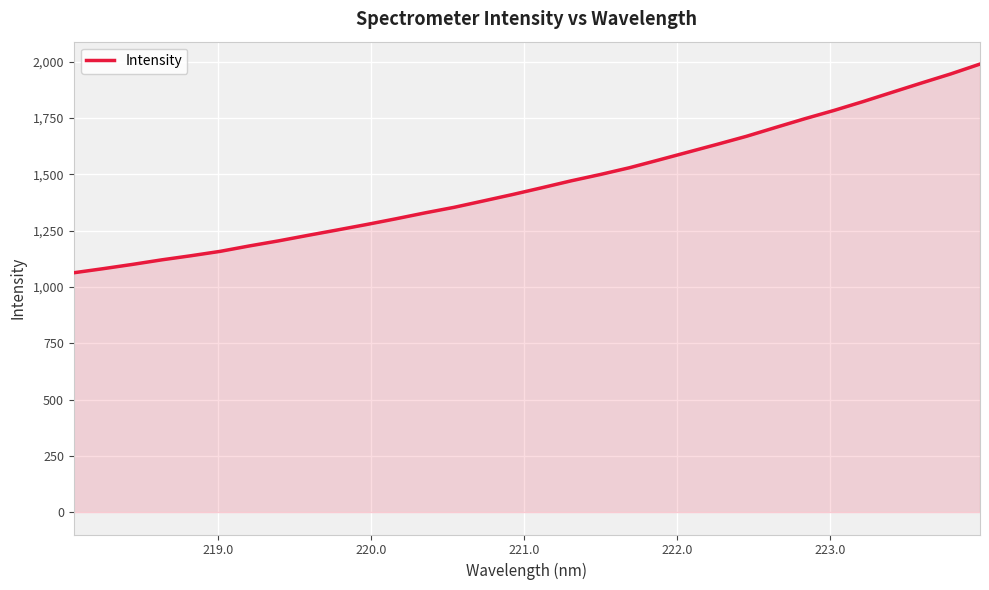

What is the difference between the maximum and minimum values?

927.0